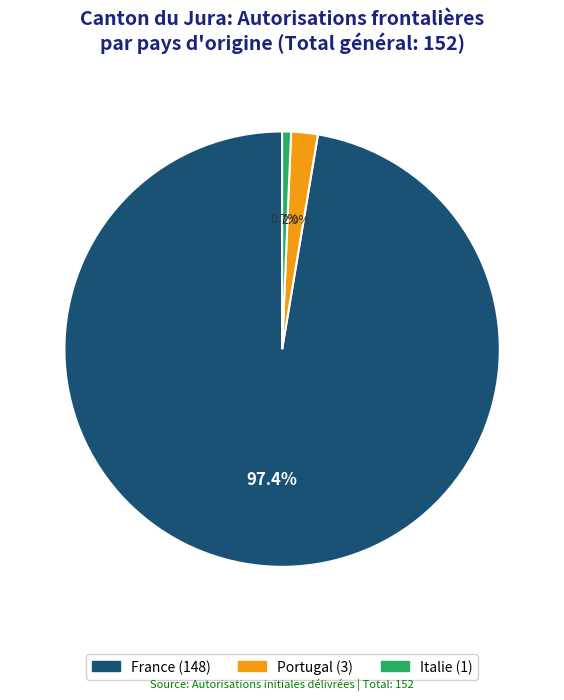

To the nearest percent, what percentage of the pie is Portugal?

2%